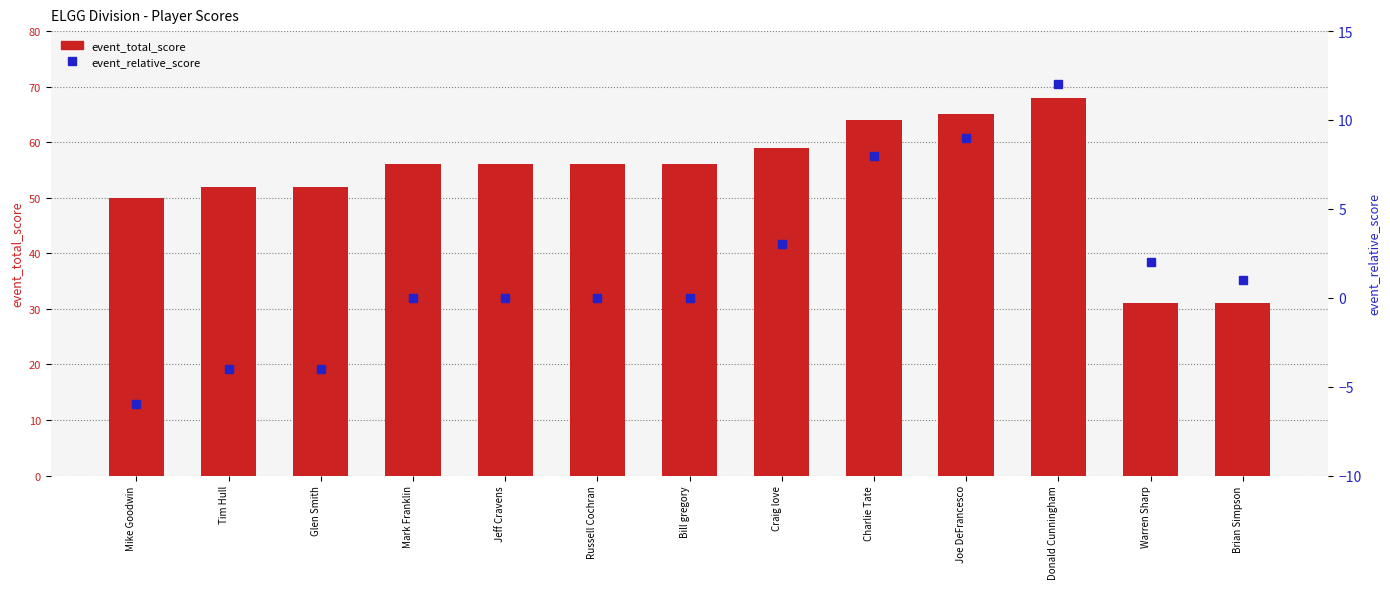

What is the maximum value for event_total_score?

68